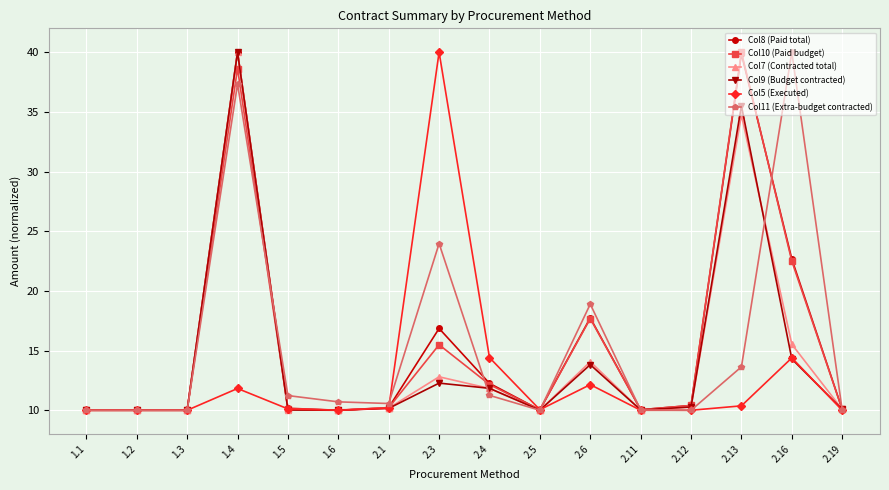

The Col7 (Contracted total) series shows 13.1 at 2.5. True or false?

False